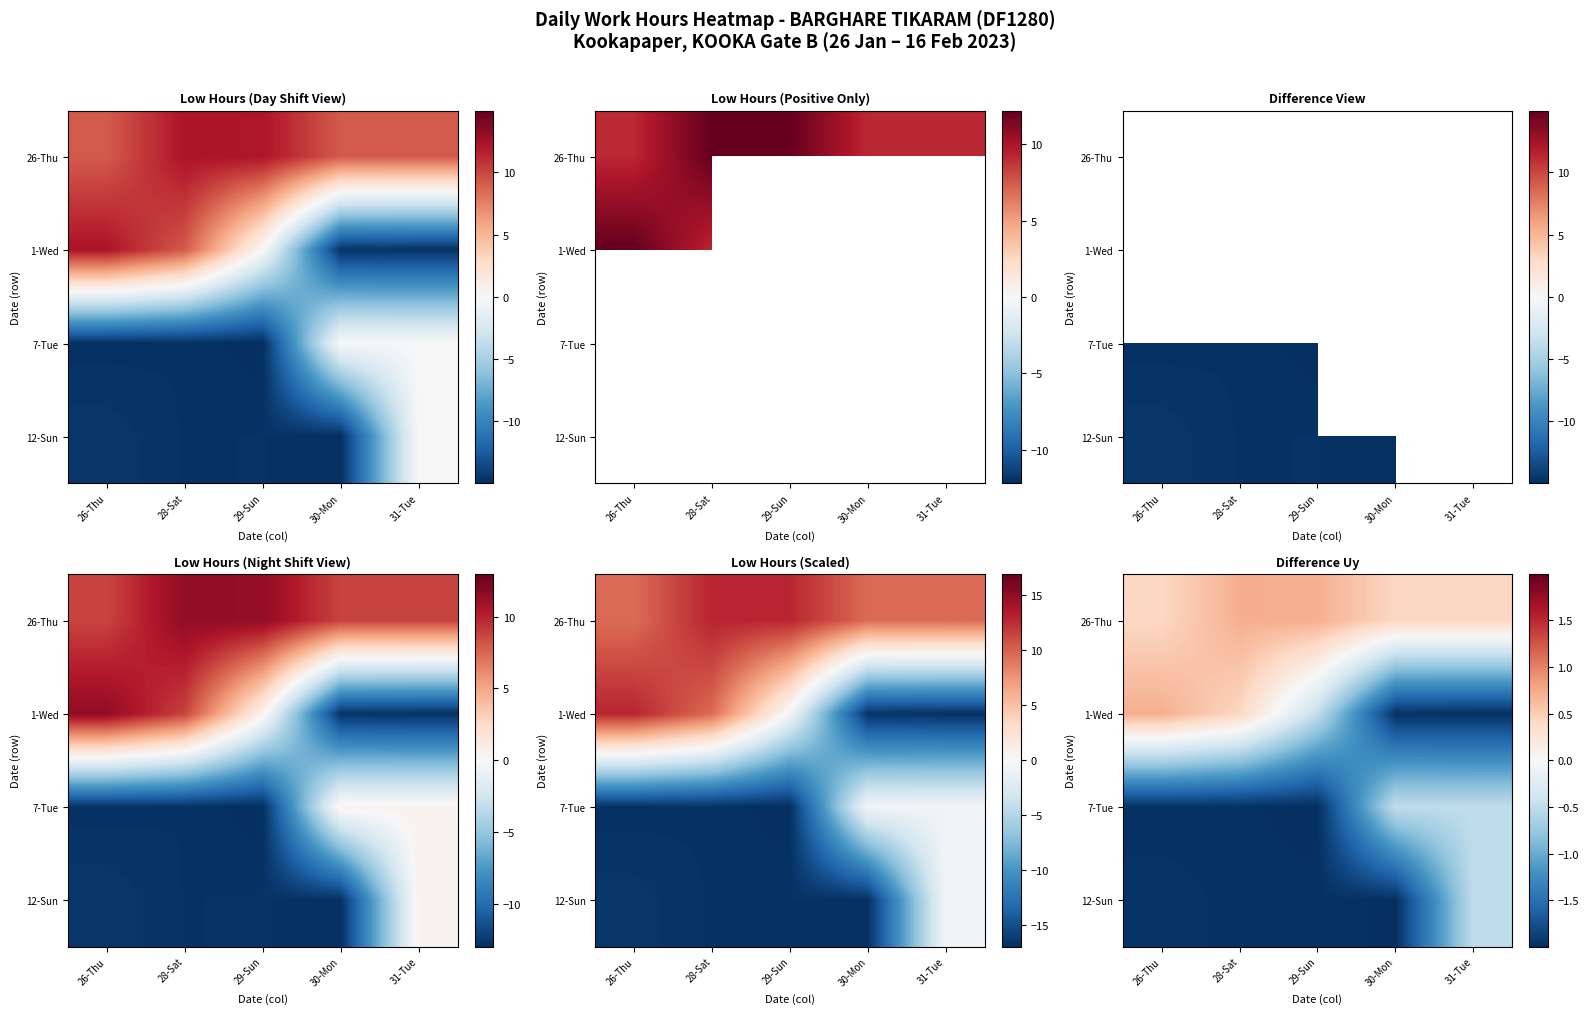

What is the difference between the highest and lowest values at 31-Tue?

2.4